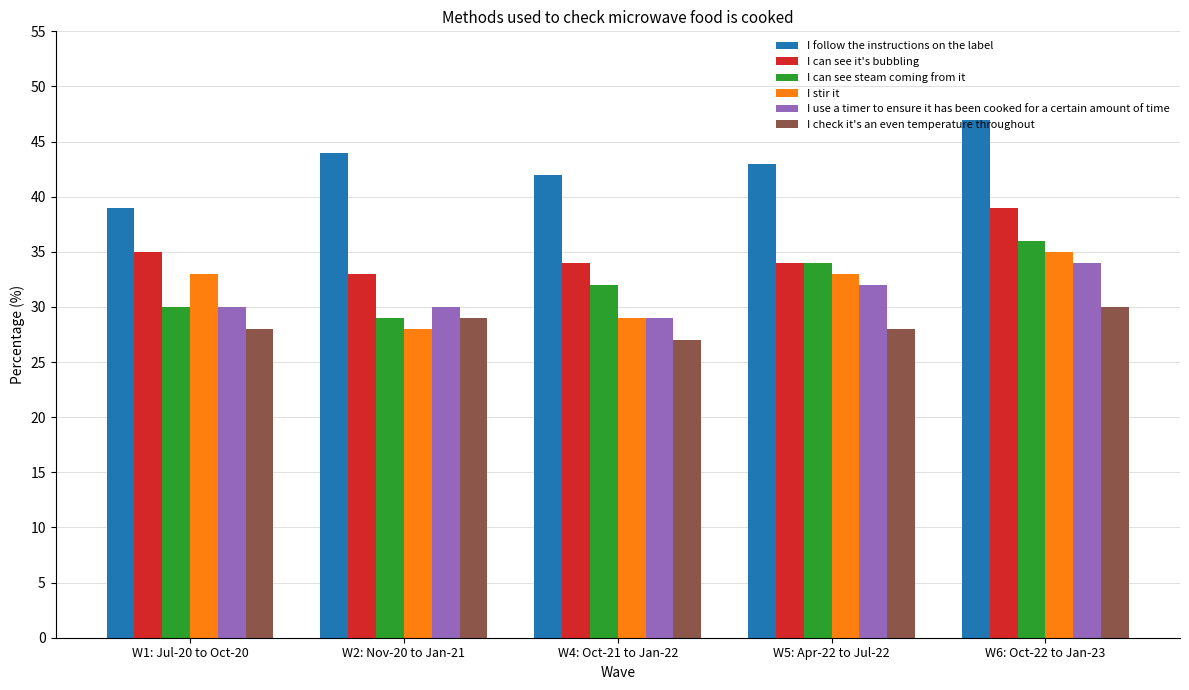

True or false: I use a timer to ensure it has been cooked for a certain amount of time has a value of 30 at W1: Jul-20 to Oct-20.

True